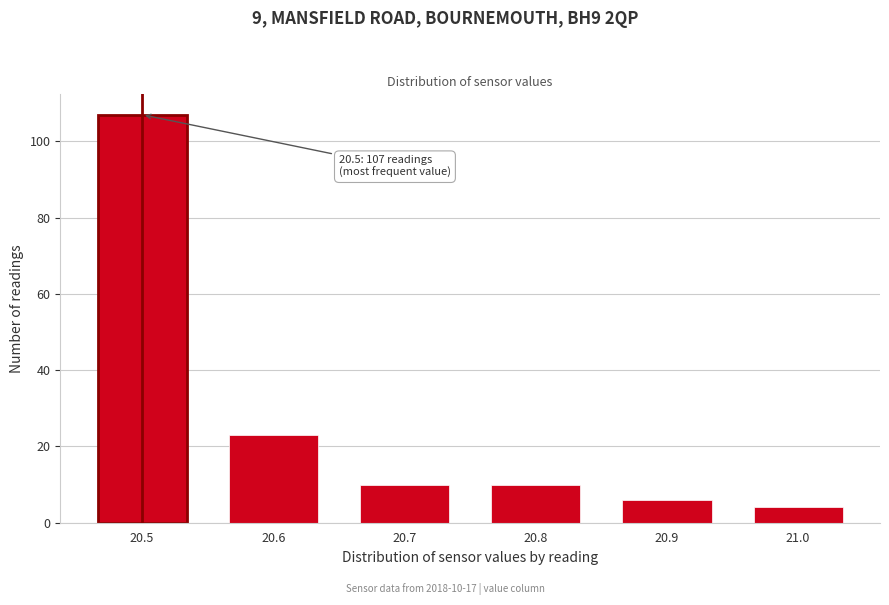

Over which range of the x-axis is the bar tallest?

20.45 to 20.55